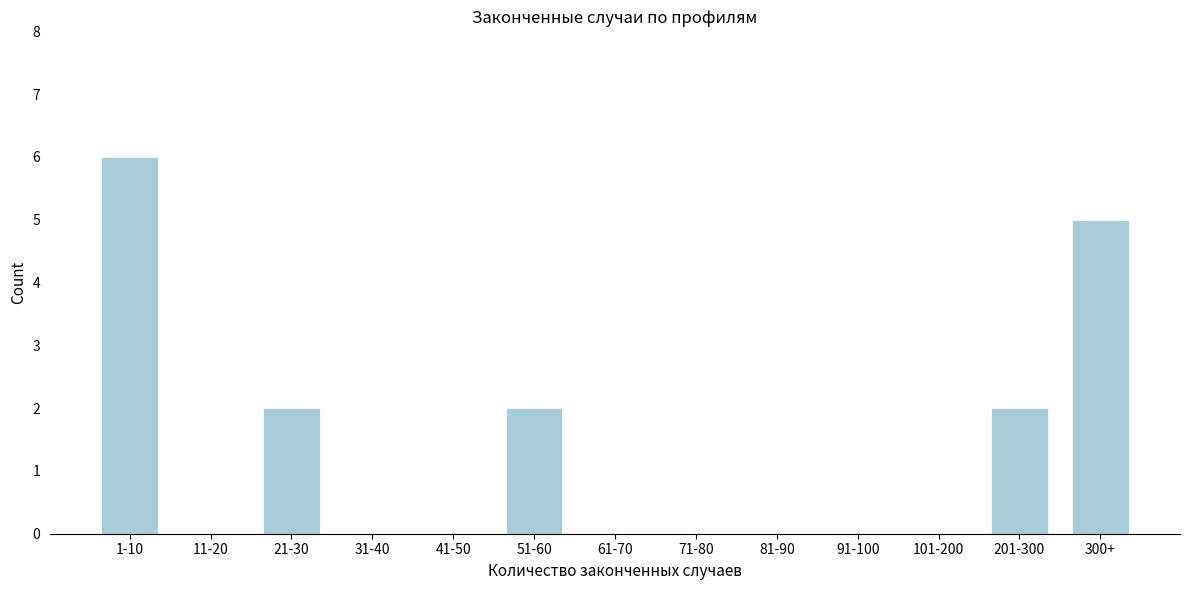

Reading left to right, extract all data points from this chart.

1-10=6	11-20=0	21-30=2	31-40=0	41-50=0	51-60=2	61-70=0	71-80=0	81-90=0	91-100=0	101-200=0	201-300=2	300+=5